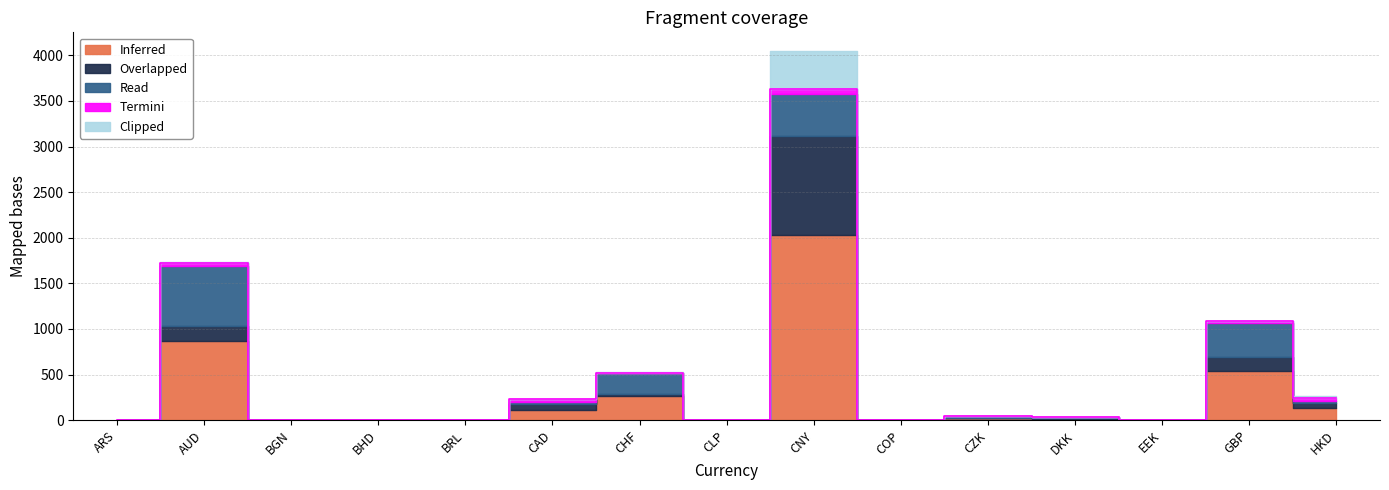

What is the difference between the maximum and second lowest values in the Read series?

660.9